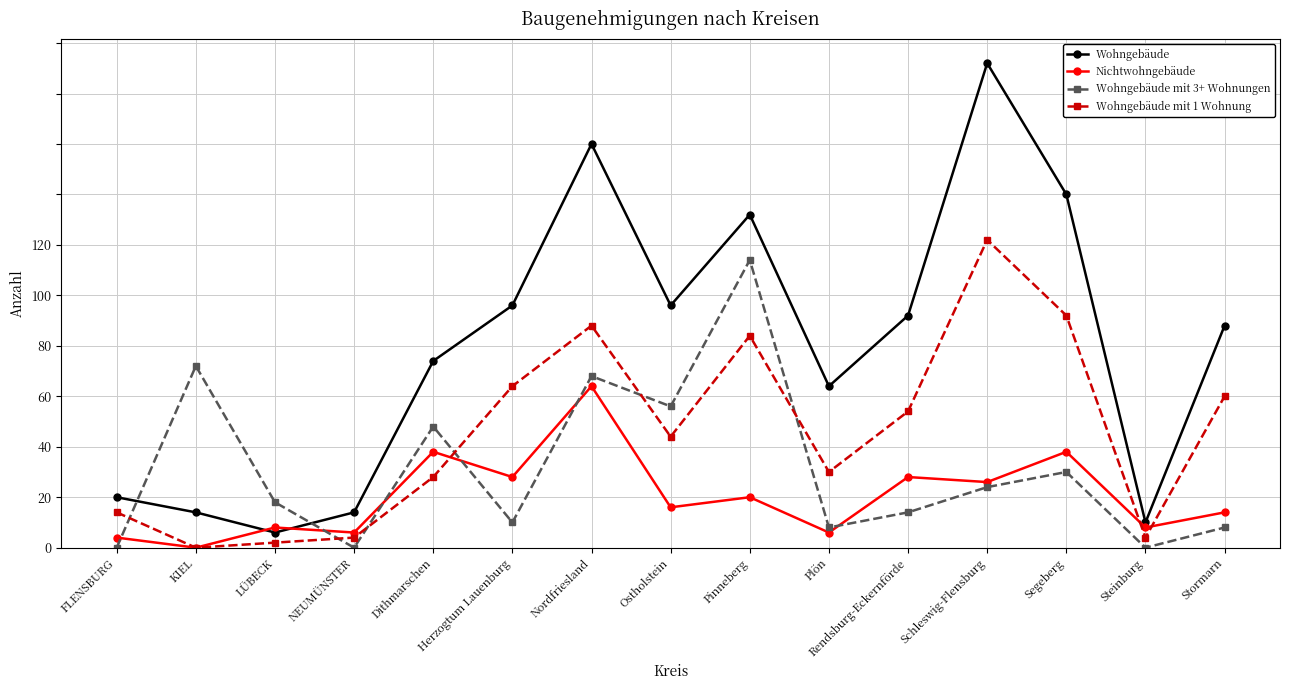

At NEUMÜNSTER, list the series in order from smallest to largest.

Wohngebäude mit 3+ Wohnungen, Wohngebäude mit 1 Wohnung, Nichtwohngebäude, Wohngebäude